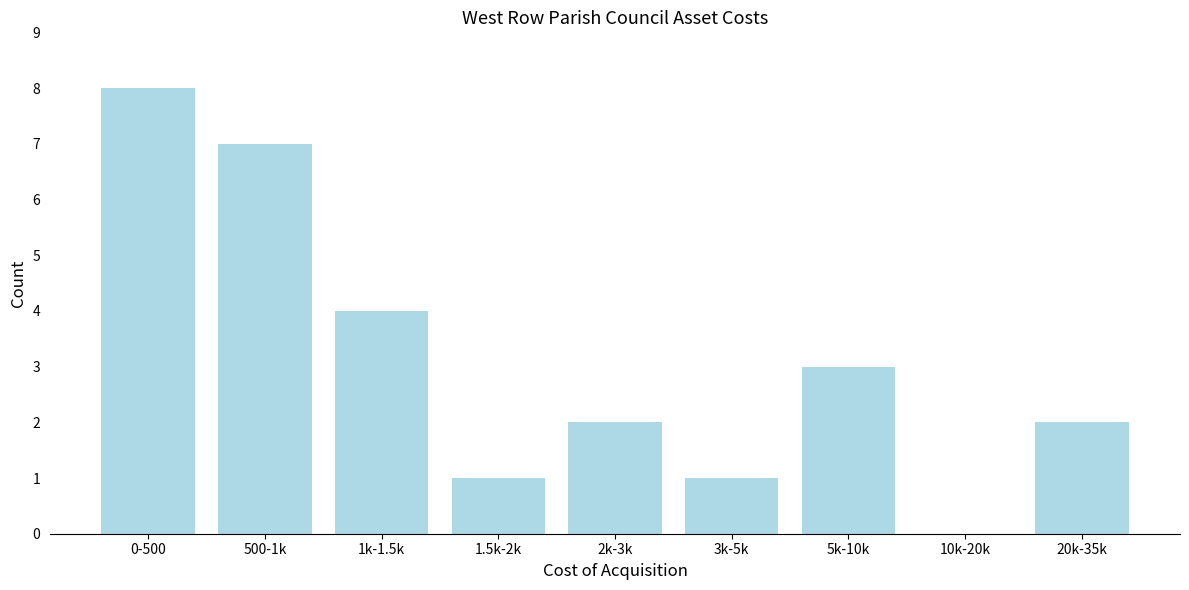

Reading right to left, list all the values displayed in this chart.

20k-35k=2	10k-20k=0	5k-10k=3	3k-5k=1	2k-3k=2	1.5k-2k=1	1k-1.5k=4	500-1k=7	0-500=8